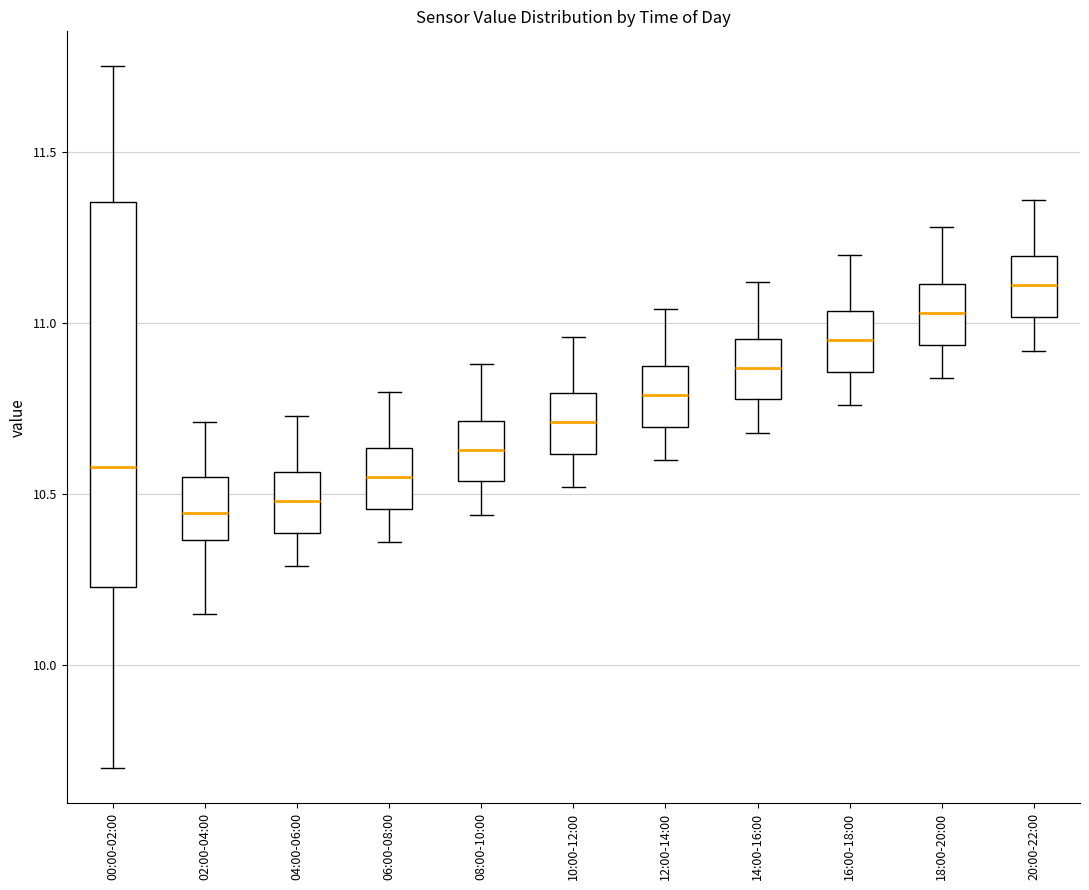

Reading left to right, read every box against the y-axis: the position of its median line, the range the box covers, and the ends of its whiskers. The values are not printed on the chart, so give them approximately, as read against the axis.

00:00-02:00: median 10.60, box 10.25 to 11.35, whiskers 9.70 to 11.75
02:00-04:00: median 10.45, box 10.35 to 10.55, whiskers 10.15 to 10.70
04:00-06:00: median 10.50, box 10.40 to 10.55, whiskers 10.30 to 10.75
06:00-08:00: median 10.55, box 10.45 to 10.65, whiskers 10.35 to 10.80
08:00-10:00: median 10.65, box 10.55 to 10.70, whiskers 10.45 to 10.90
10:00-12:00: median 10.70, box 10.60 to 10.80, whiskers 10.50 to 10.95
12:00-14:00: median 10.80, box 10.70 to 10.90, whiskers 10.60 to 11.05
14:00-16:00: median 10.85, box 10.80 to 10.95, whiskers 10.70 to 11.10
16:00-18:00: median 10.95, box 10.85 to 11.05, whiskers 10.75 to 11.20
18:00-20:00: median 11.05, box 10.95 to 11.10, whiskers 10.85 to 11.30
20:00-22:00: median 11.10, box 11.00 to 11.20, whiskers 10.90 to 11.35